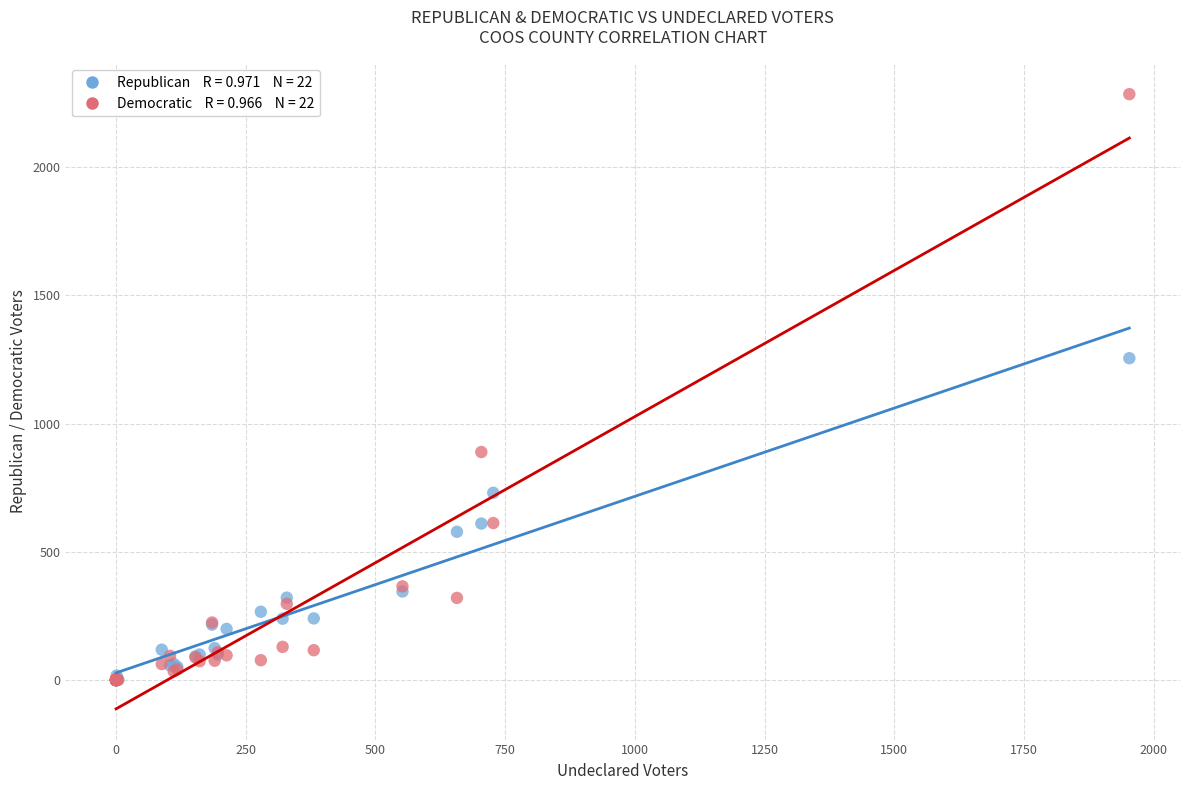

Across all series, what Y value is closest to 1142?

1255